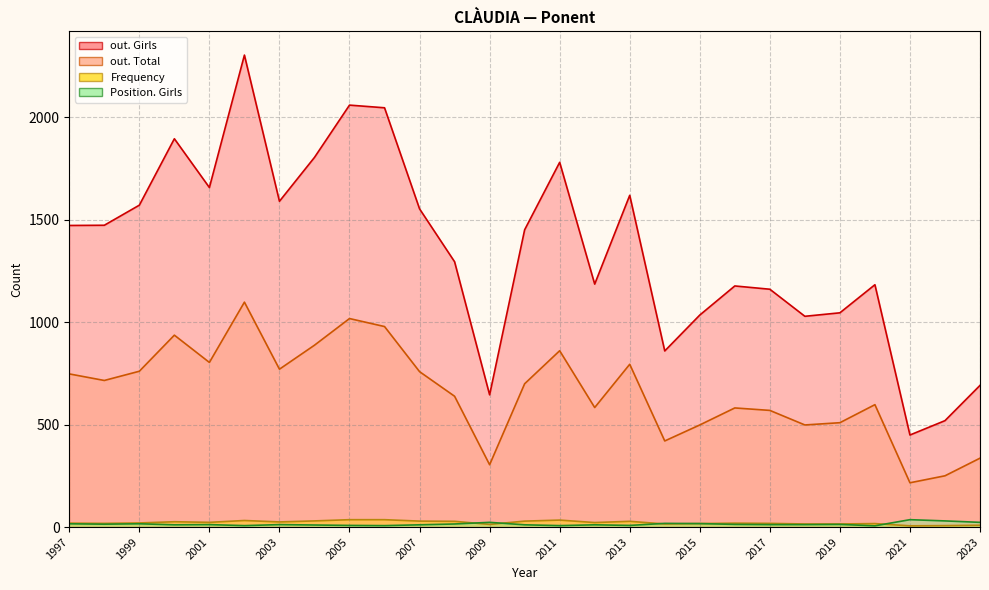

What is the lowest value of the Position. Girls series?

6